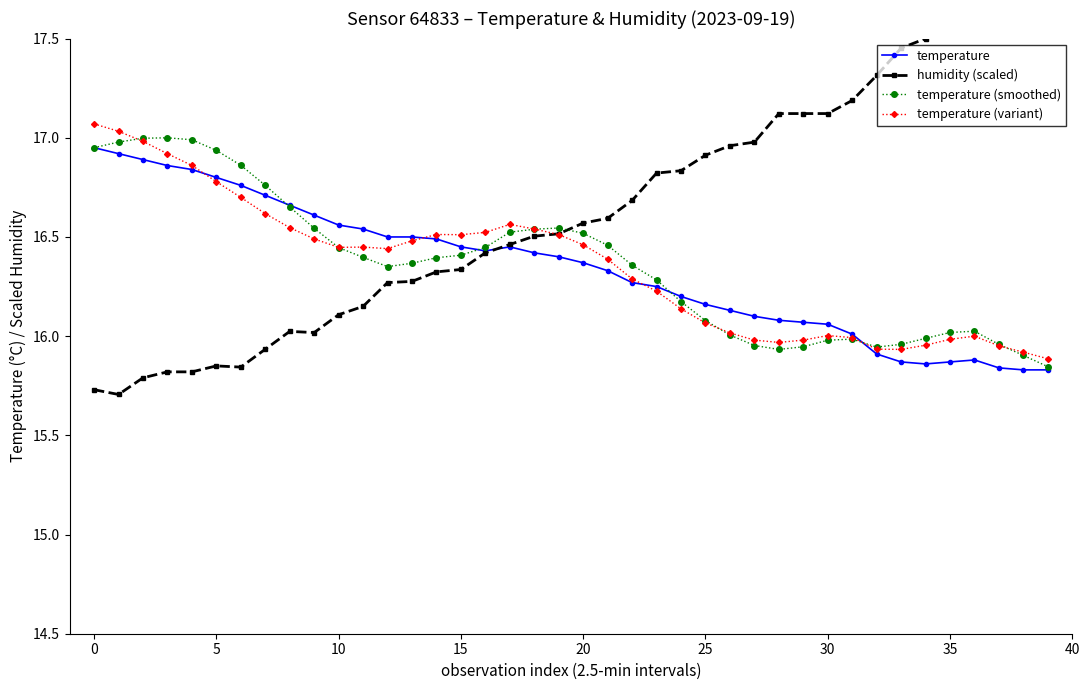

At how many categories does at least one series exceed 15?

40